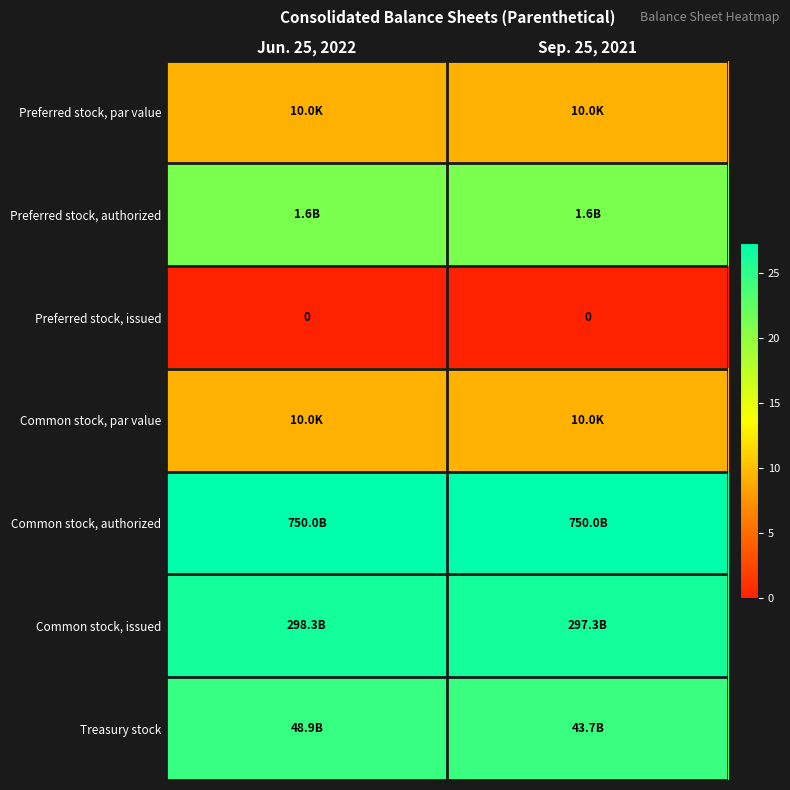

The Common stock, issued series shows 47.4 at Jun. 25, 2022. True or false?

False